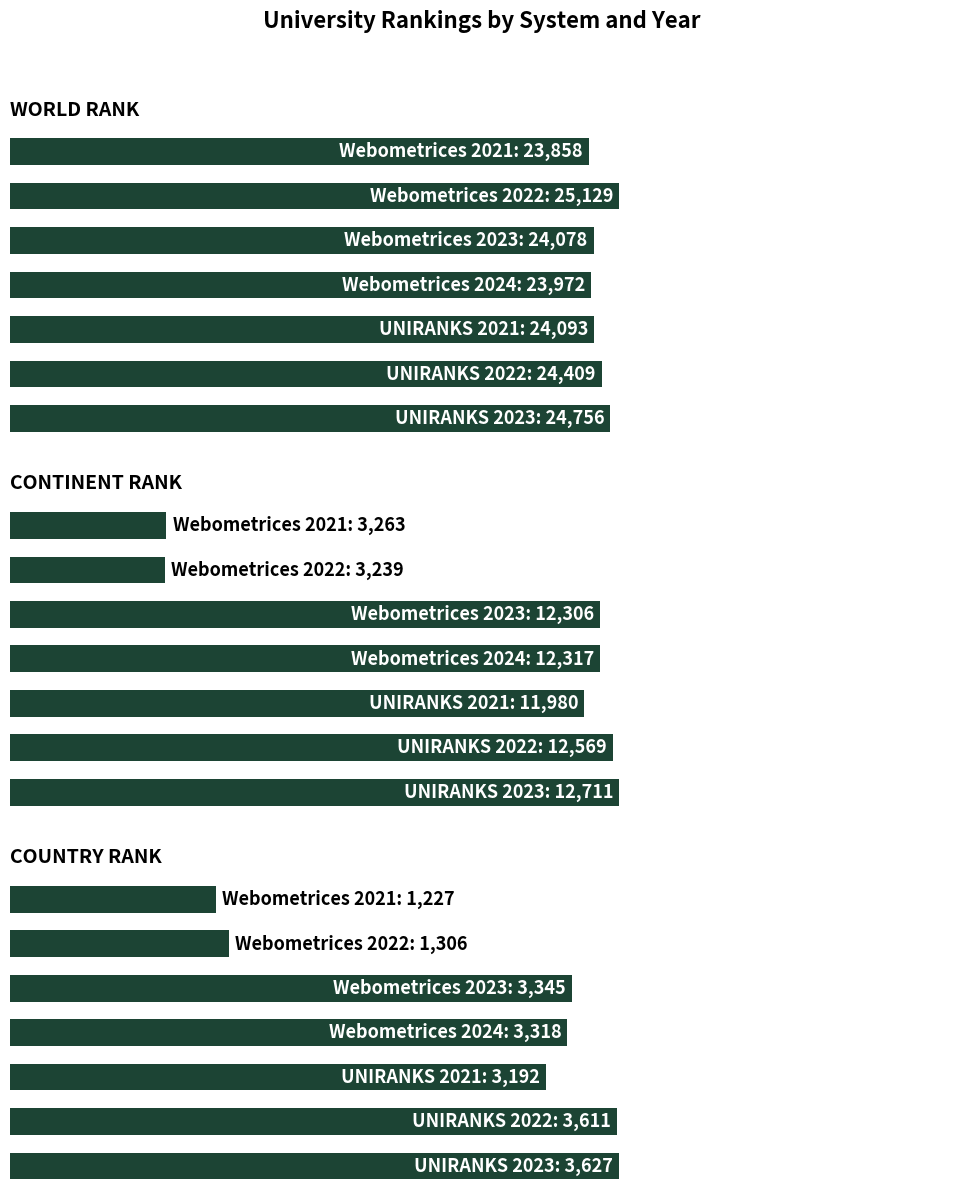

Which series has the largest total across all categories?

world rank